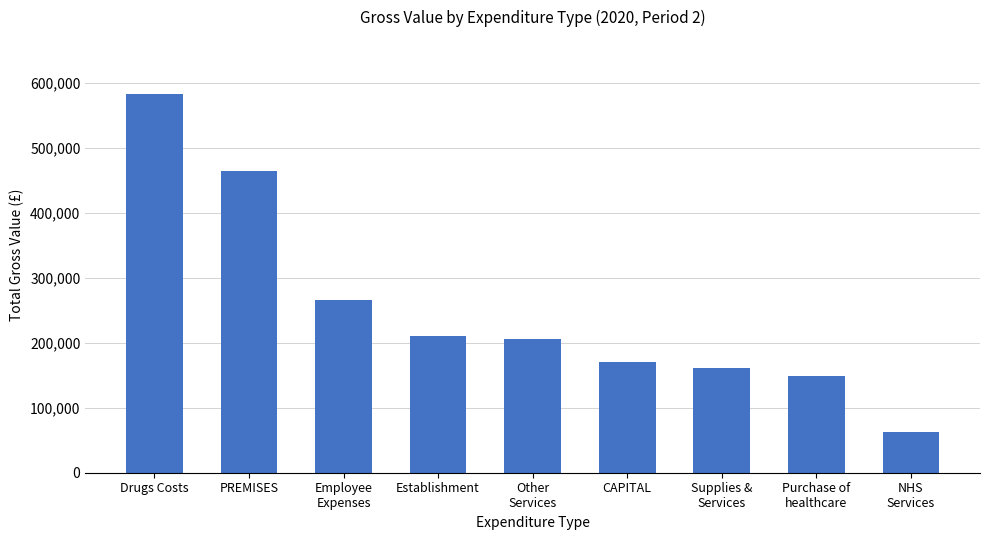

The chart shows a value of 93693.0 at CAPITAL. True or false?

False